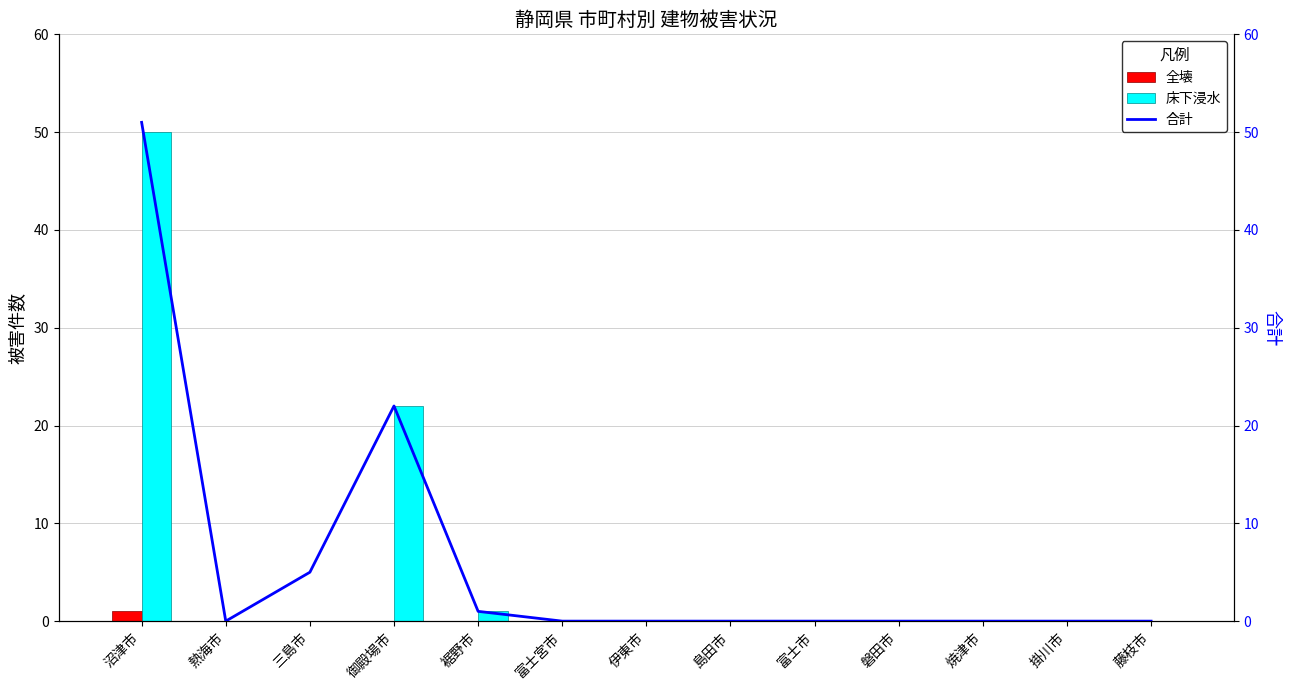

How many values in the 床下浸水 series exceed 0?

3